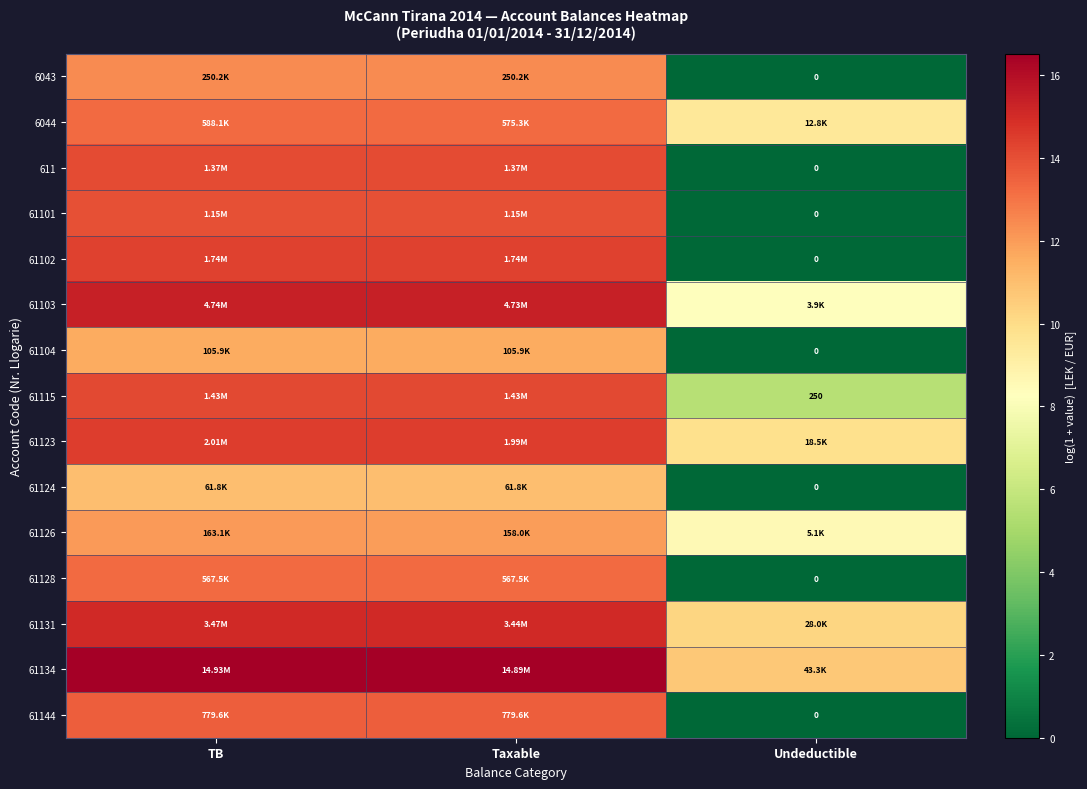

How many values in 6043 are above zero?

2